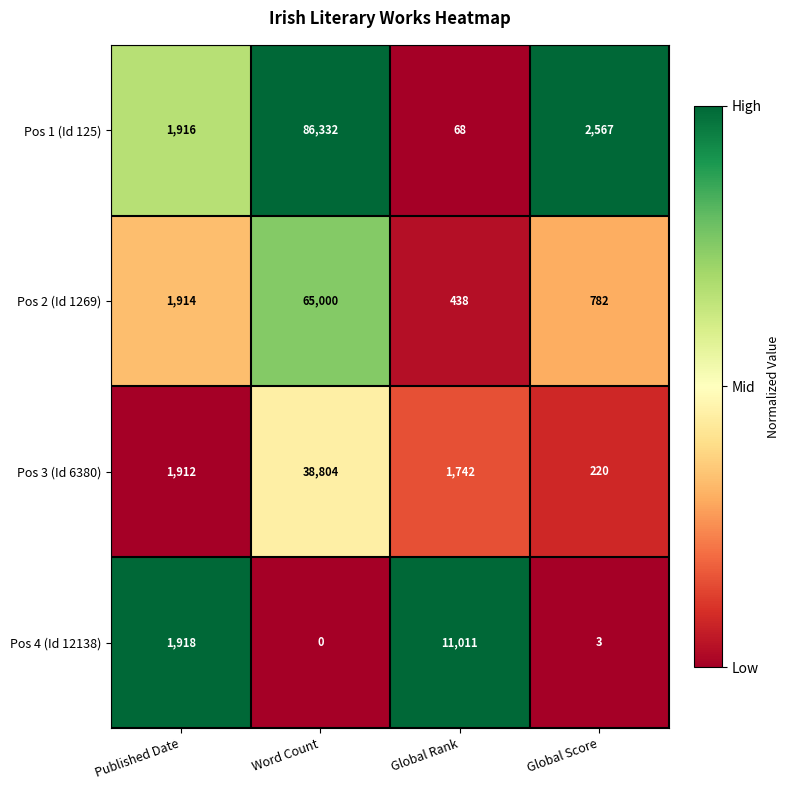

Reading left to right, list all the values displayed in this chart.

Pos 1 (Id 125): 1916	86332	68	2567
Pos 2 (Id 1269): 1914	65000	438	782
Pos 3 (Id 6380): 1912	38804	1742	220
Pos 4 (Id 12138): 1918	0	11011	3